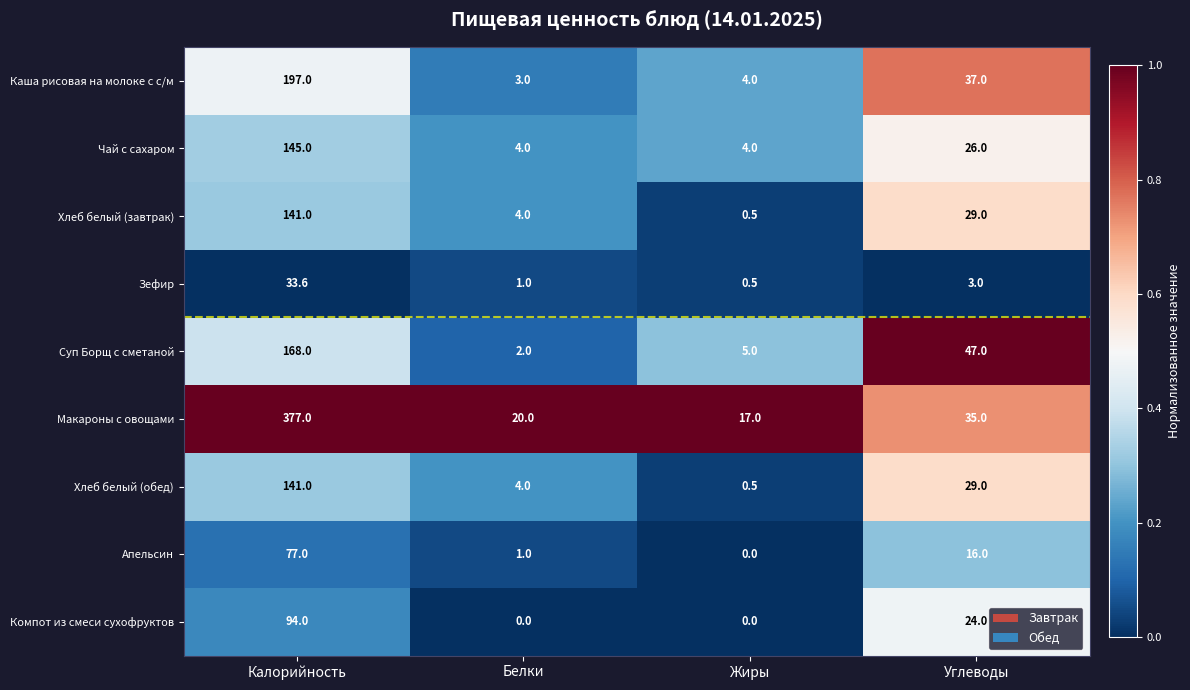

What is the lowest value of the Каша рисовая на молоке с с/м series?

3.0